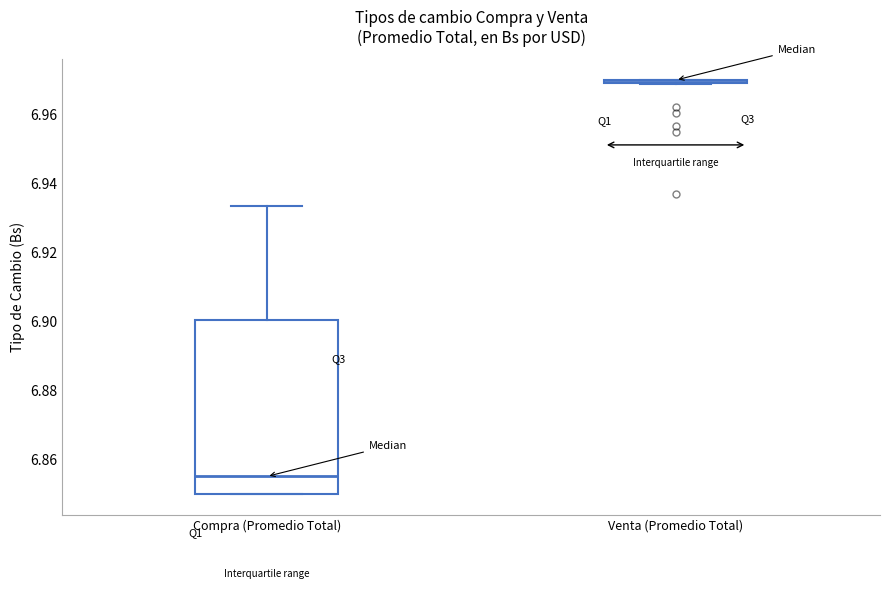

Which box is the tallest, from its lower edge to its upper edge?

Compra (Promedio Total)